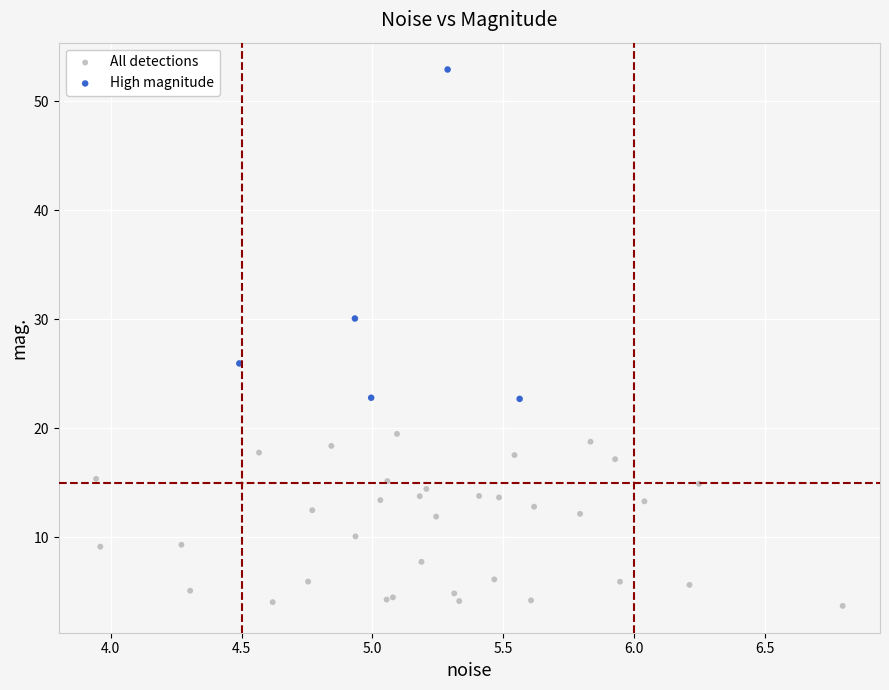

Which series has the widest spread of Y values?

High magnitude